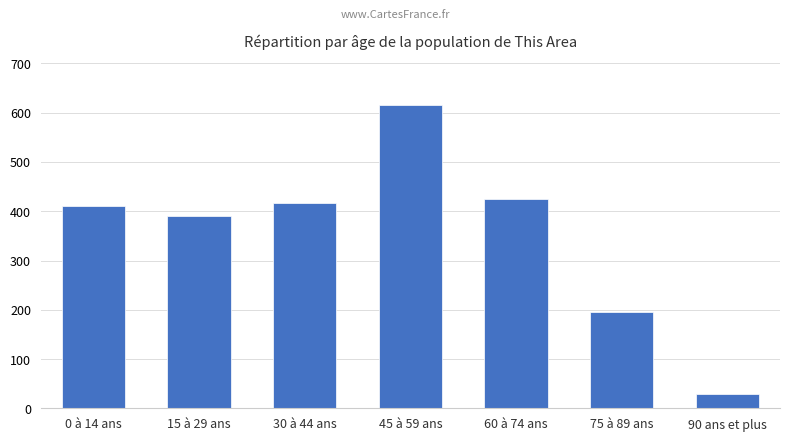

What is the maximum value shown in the chart?

615